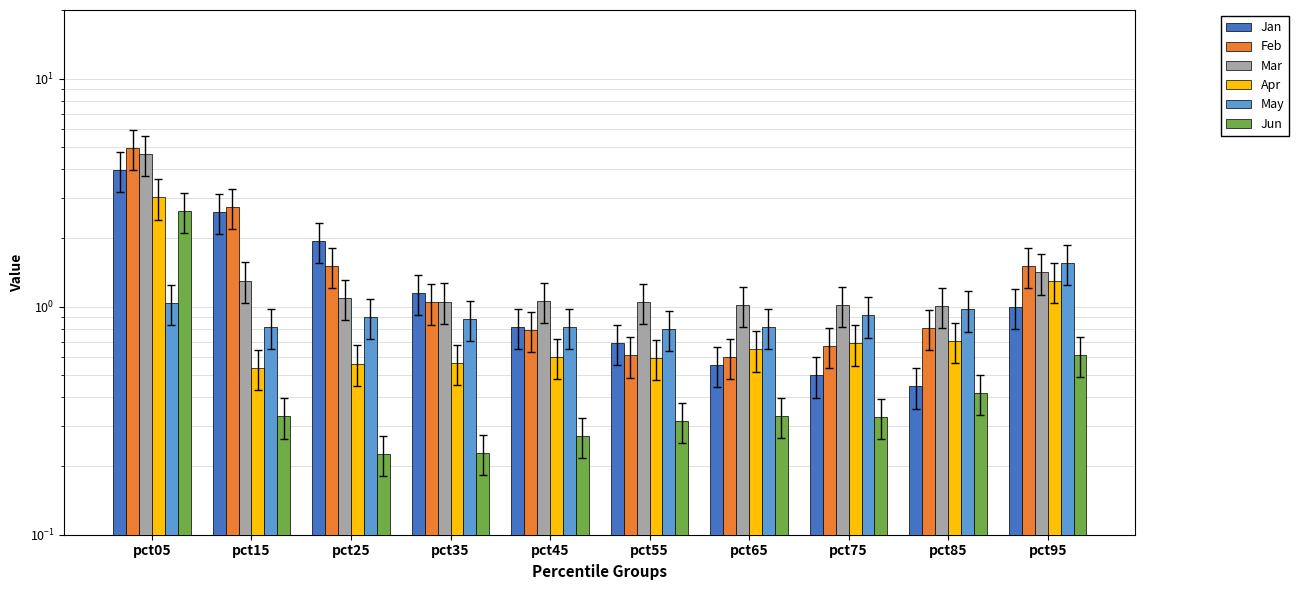

Reading left to right, list all the values displayed in this chart.

Jan: pct05=4.0	pct15=2.6	pct25=1.9	pct35=1.2	pct45=0.8	pct55=0.7	pct65=0.6	pct75=0.5	pct85=0.4	pct95=1.0
Feb: pct05=5.0	pct15=2.7	pct25=1.5	pct35=1.0	pct45=0.8	pct55=0.6	pct65=0.6	pct75=0.7	pct85=0.8	pct95=1.5
Mar: pct05=4.7	pct15=1.3	pct25=1.1	pct35=1.1	pct45=1.1	pct55=1.1	pct65=1.0	pct75=1.0	pct85=1.0	pct95=1.4
Apr: pct05=3.0	pct15=0.5	pct25=0.6	pct35=0.6	pct45=0.6	pct55=0.6	pct65=0.6	pct75=0.7	pct85=0.7	pct95=1.3
May: pct05=1.0	pct15=0.8	pct25=0.9	pct35=0.9	pct45=0.8	pct55=0.8	pct65=0.8	pct75=0.9	pct85=1.0	pct95=1.6
Jun: pct05=2.6	pct15=0.3	pct25=0.2	pct35=0.2	pct45=0.3	pct55=0.3	pct65=0.3	pct75=0.3	pct85=0.4	pct95=0.6